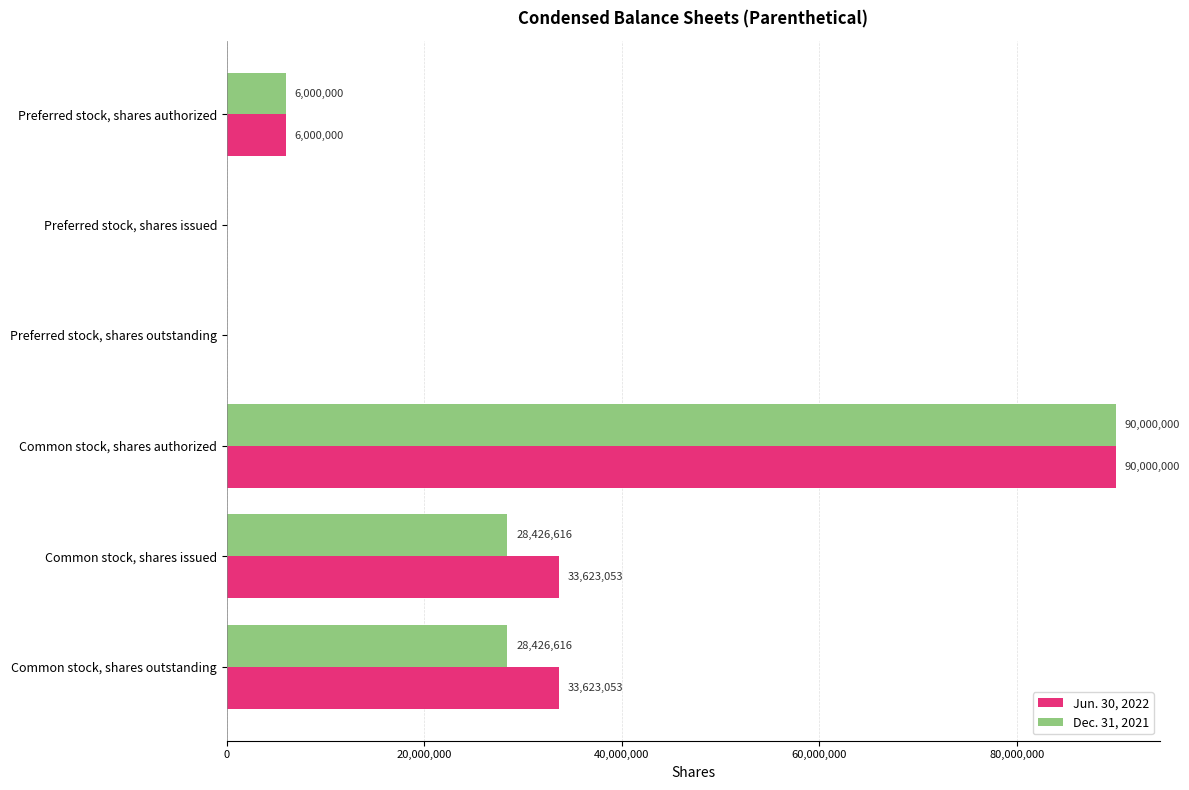

What is the greatest value displayed?

90000000